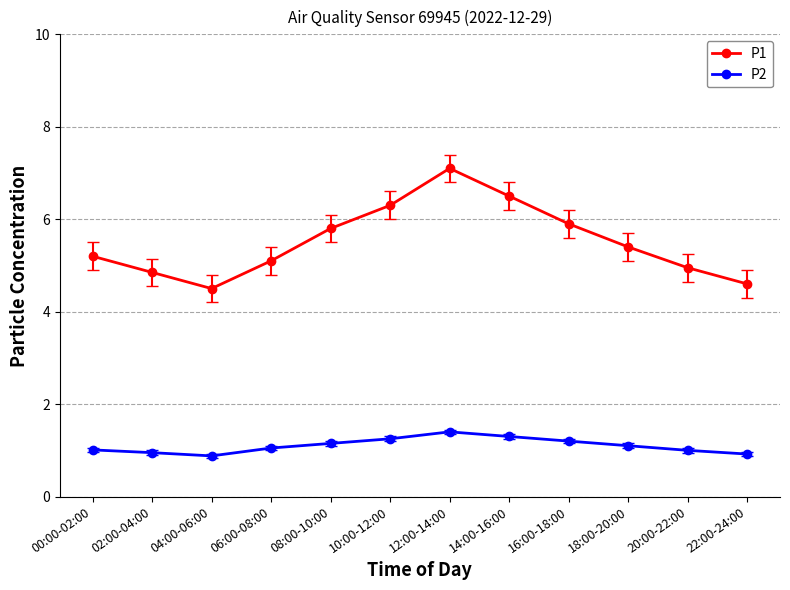

What is the greatest value displayed?

7.1